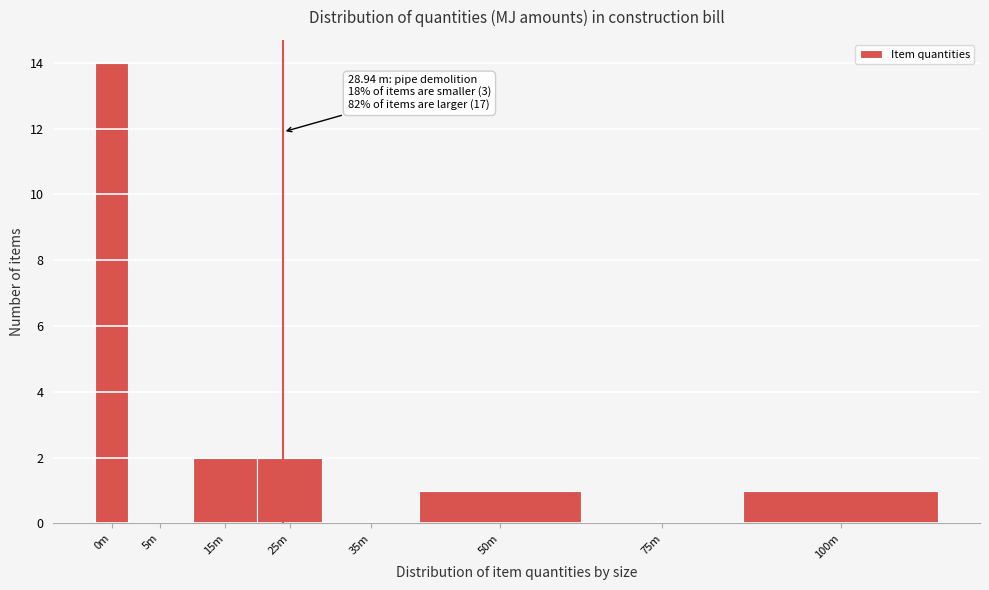

Reading left to right, transcribe all the data shown in this chart.

0m=14	5m=0	15m=2	25m=2	35m=0	50m=1	75m=0	100m=1